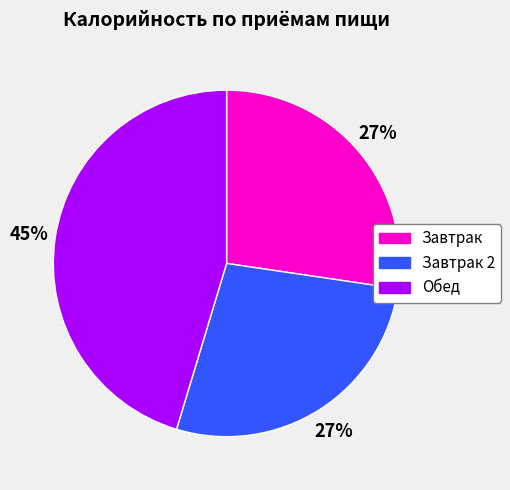

Is there any slice that represents more than half of the pie?

No